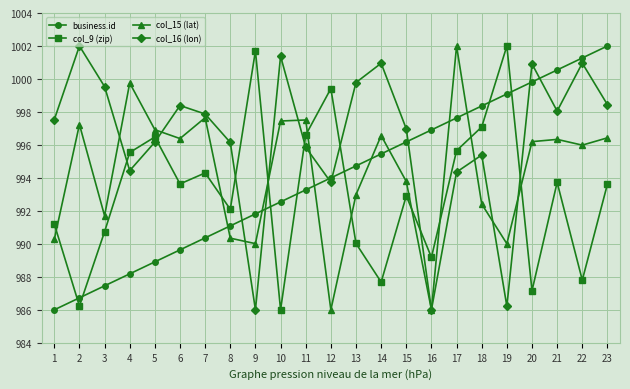

Is this an area chart (filled region under the line)?

No